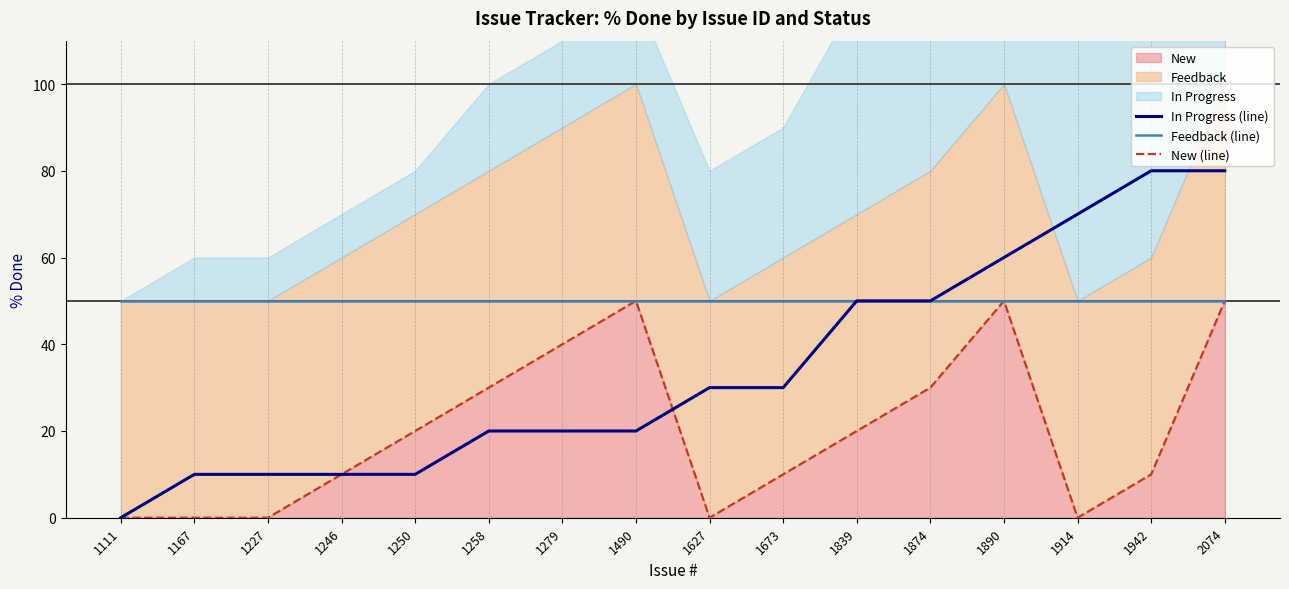

What is the difference between the In Progress (line) values at 1167 and 1890?

50